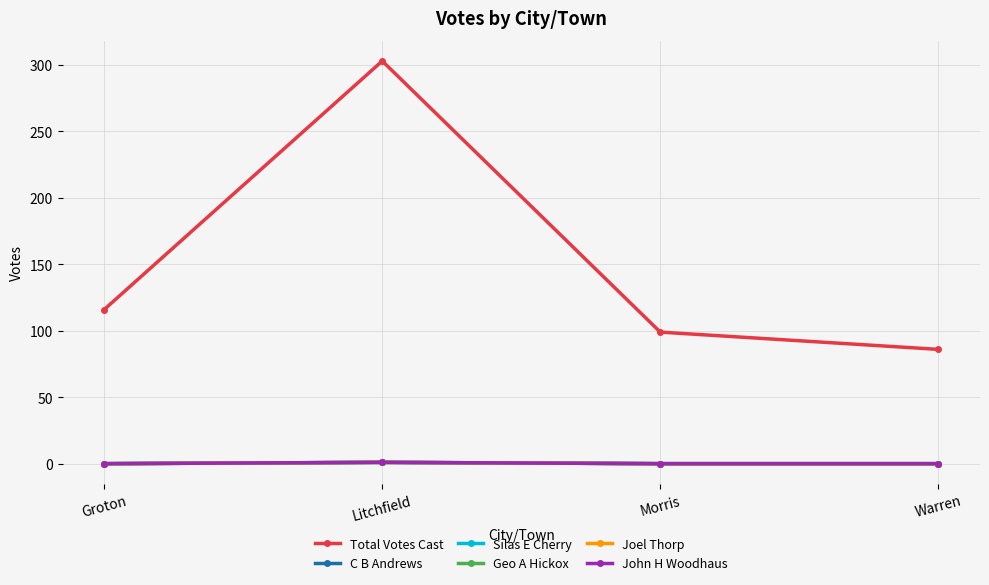

True or false: Joel Thorp and Geo A Hickox cross at least once.

False